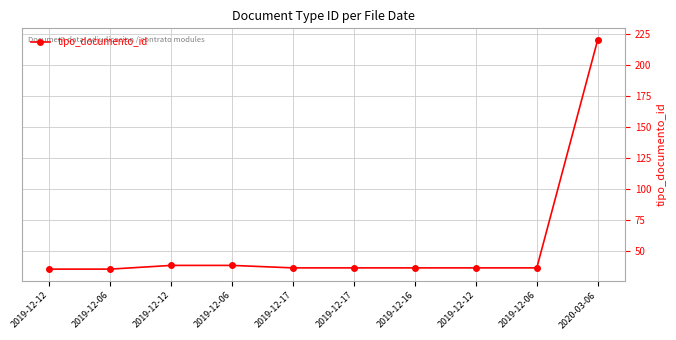

Does the chart display data point markers on the line(s)?

Yes